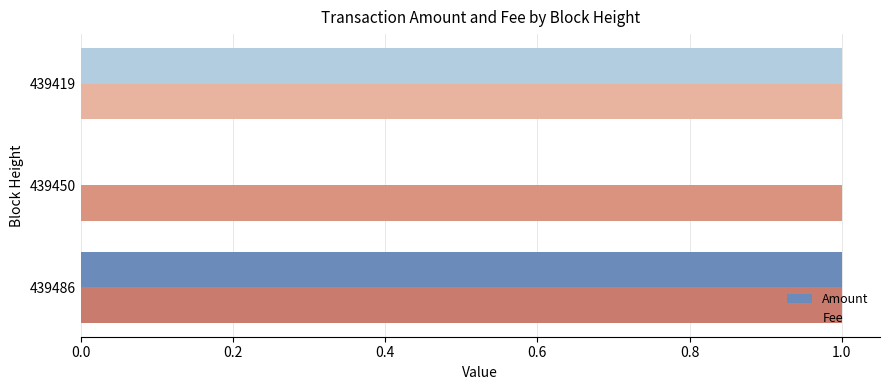

Which series has the largest total across all categories?

Fee